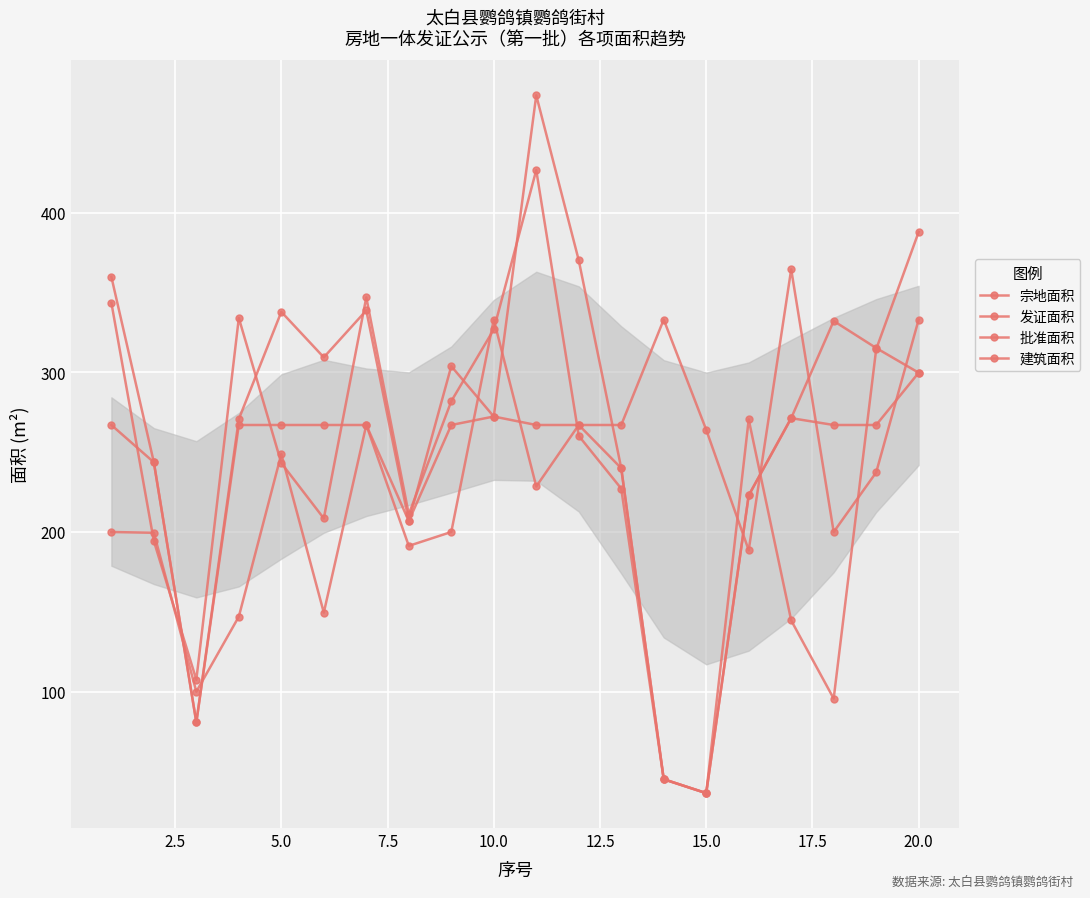

Which series has the largest total across all categories?

宗地面积